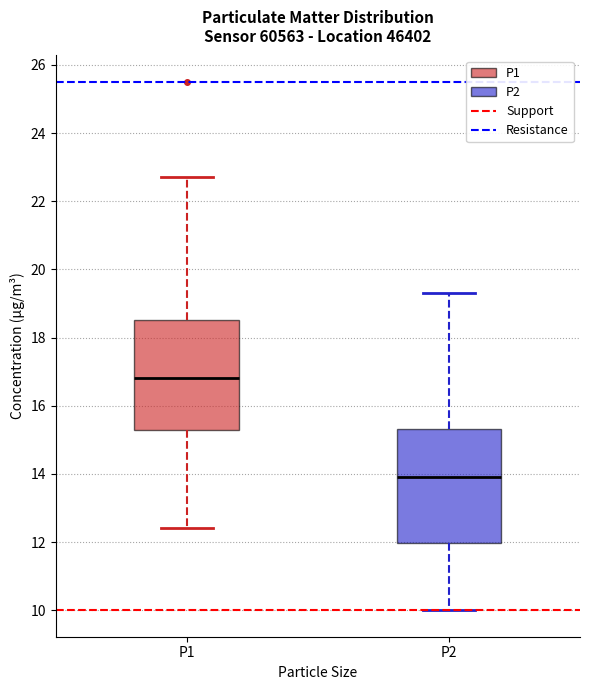

Reading left to right, transcribe this box plot: for each box, give where its median line is, the range the box spans, and where its two whiskers end, as read against the y-axis. The values are not printed on the chart, so give them approximately, as read against the axis.

P1: median 16.8, box 15.2 to 18.6, whiskers 12.4 to 22.8
P2: median 14.0, box 12.0 to 15.4, whiskers 10.0 to 19.4